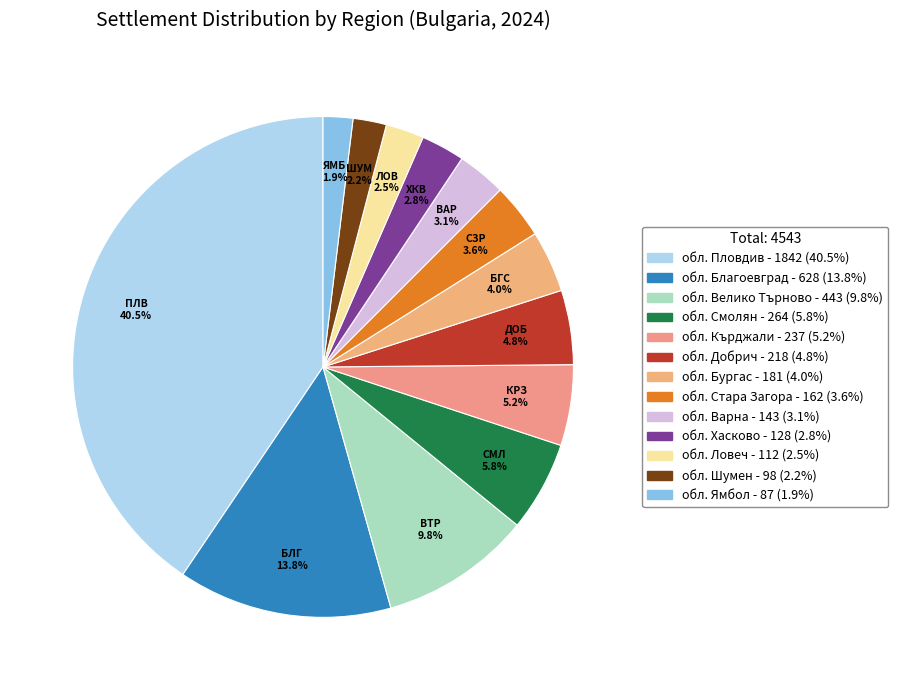

Which category has the biggest portion of the pie?

обл. Пловдив